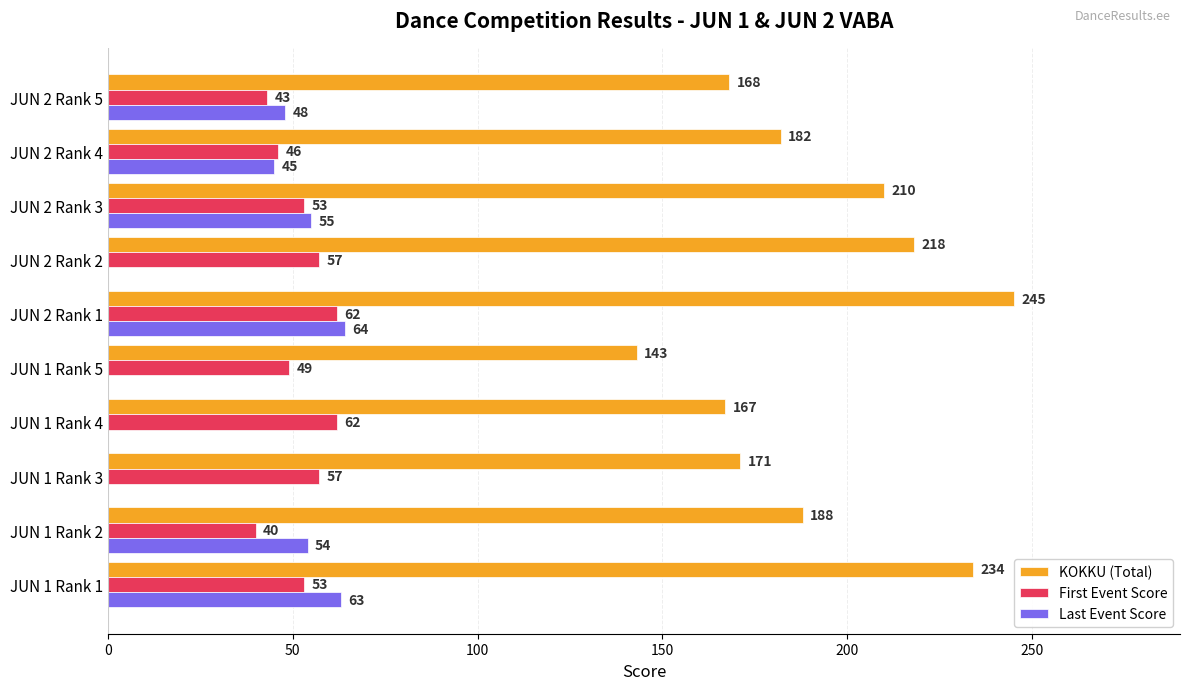

What is the sum of all Last Event Score values?

329